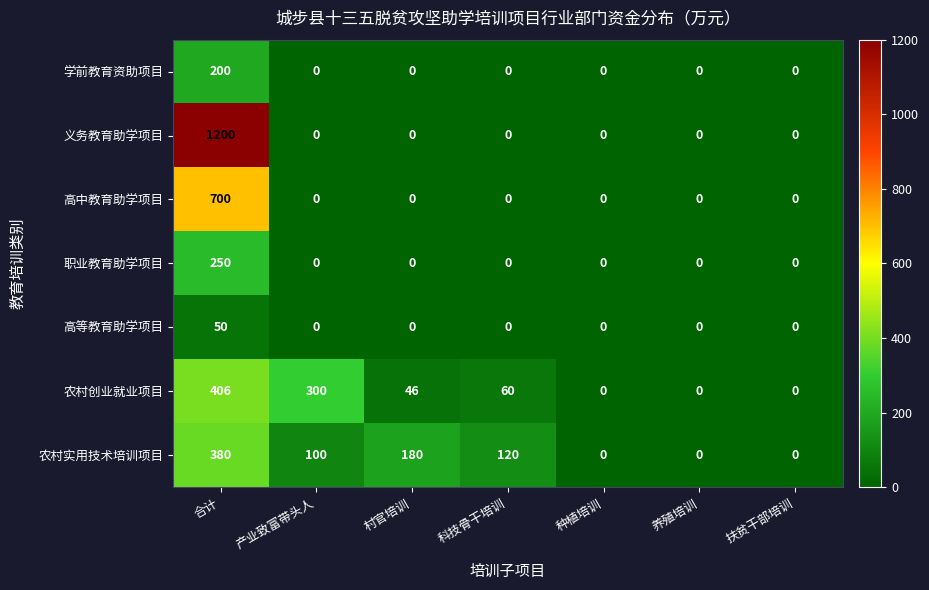

What is the sum of all 义务教育助学项目 values?

1200